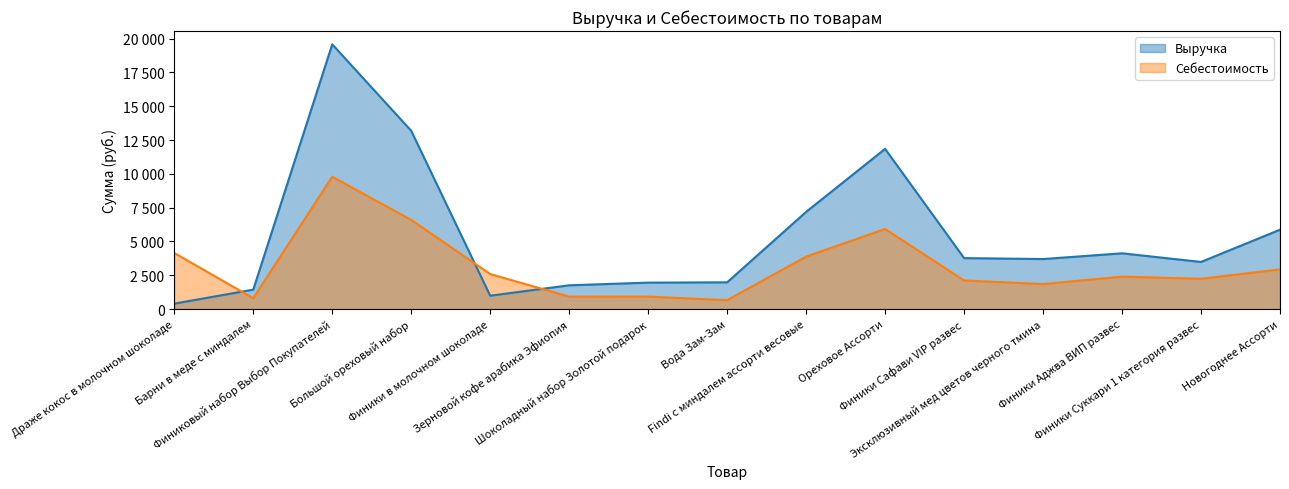

Reading left to right, list all the values displayed in this chart.

Выручка: 404.0	1440.0	19575.3	13181.0	990.0	1760.0	1957.1	1980.0	7188.0	11845.5	3770.2	3700.0	4125.0	3485.9	5870.5
Себестоимость: 4148.0	800.0	9787.6	6590.5	2590.0	920.0	924.0	660.0	3880.0	5922.8	2116.0	1850.0	2400.0	2240.0	2935.2